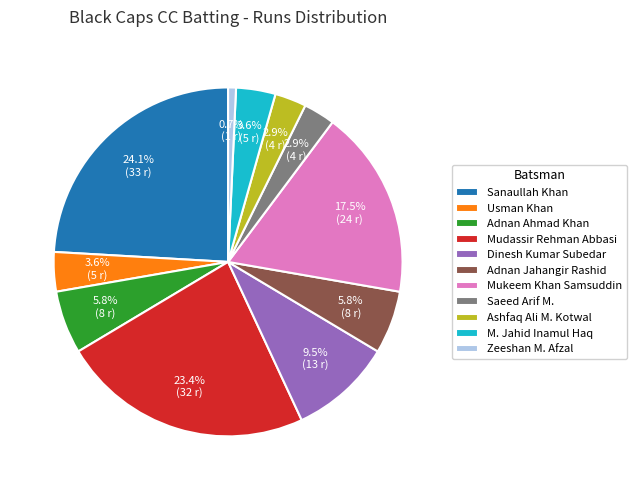

To the nearest percent, what portion does Saeed Arif M. represent?

3%